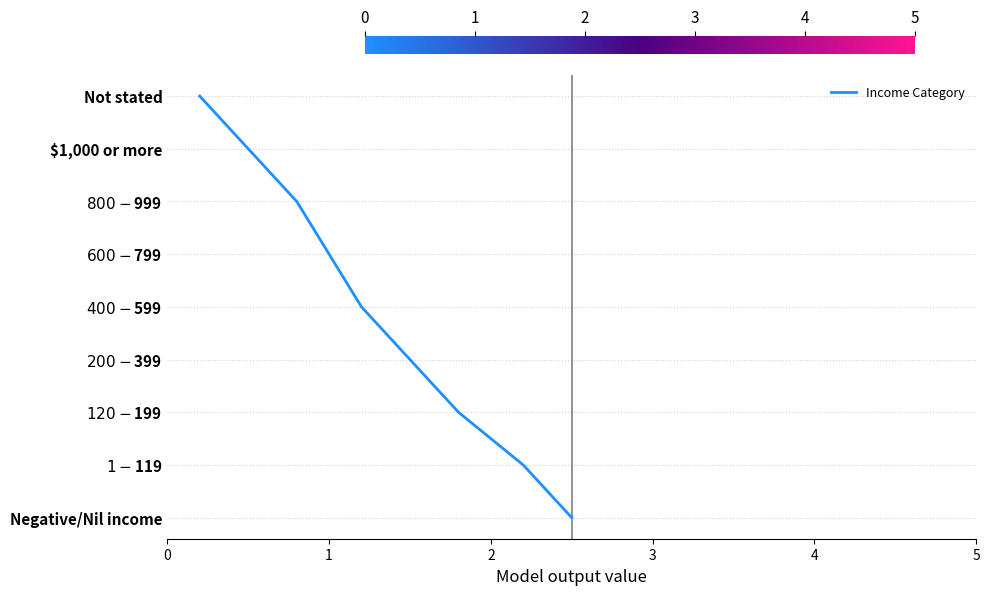

True or false: the data has more than 1 interior local peaks.

False